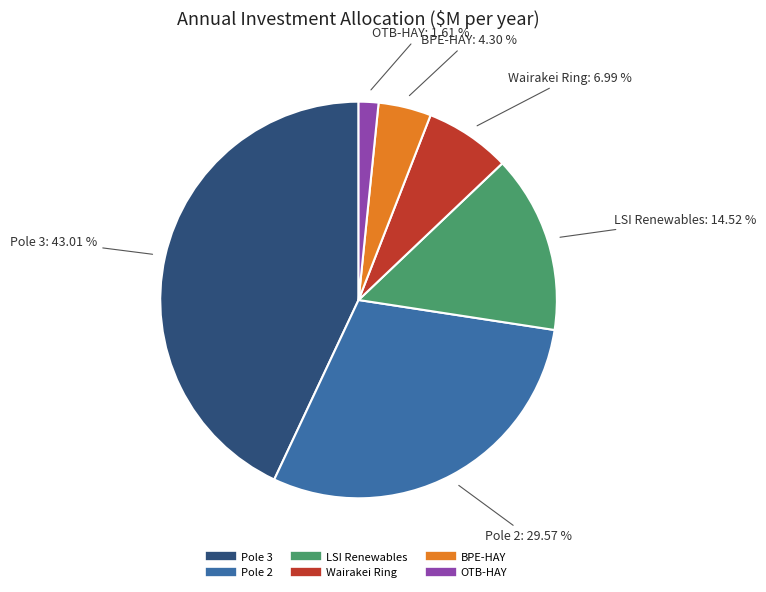

To the nearest percent, what is the difference between the Pole 2 and Pole 3 slice percentages?

13%